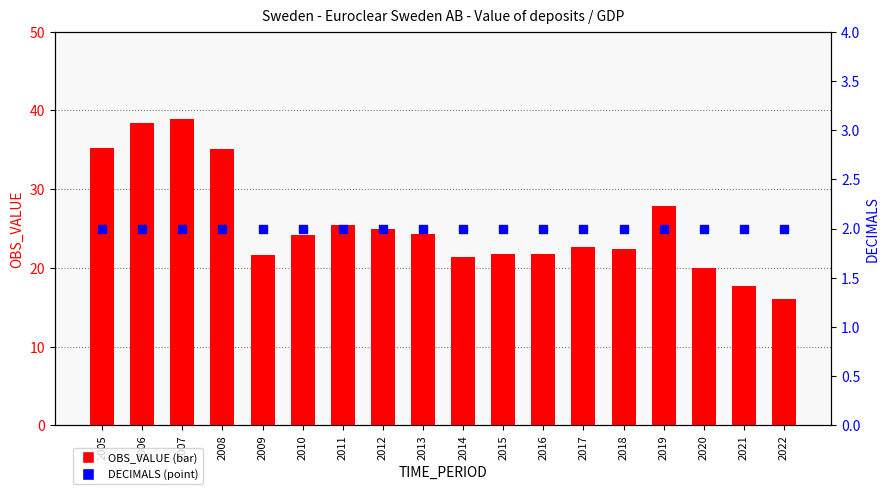

Which series contains the highest Y value?

OBS_VALUE